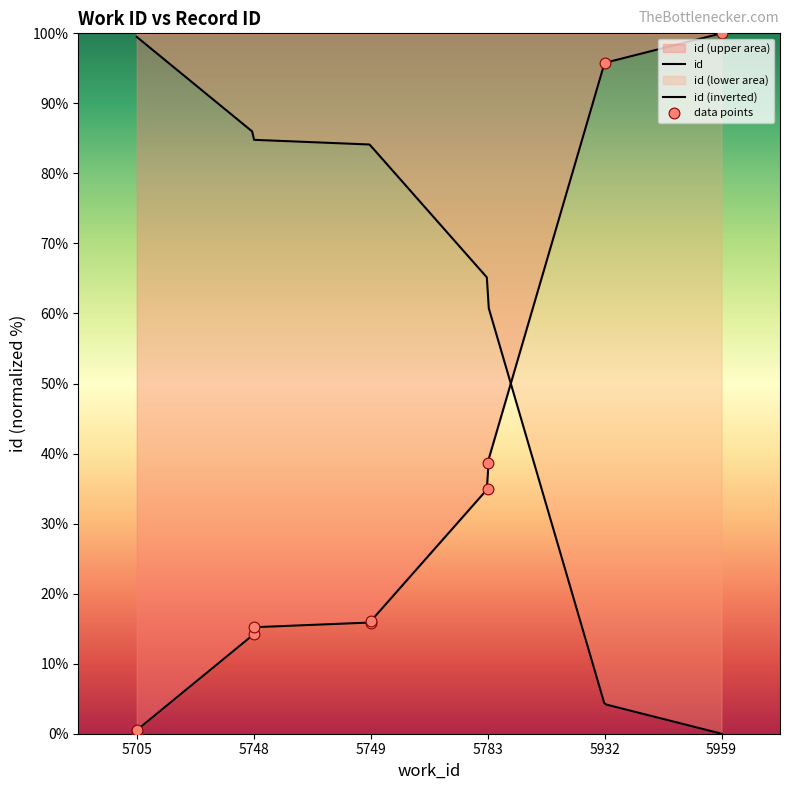

What is the ratio of the value at 5959 to the value at 5783?

2.9